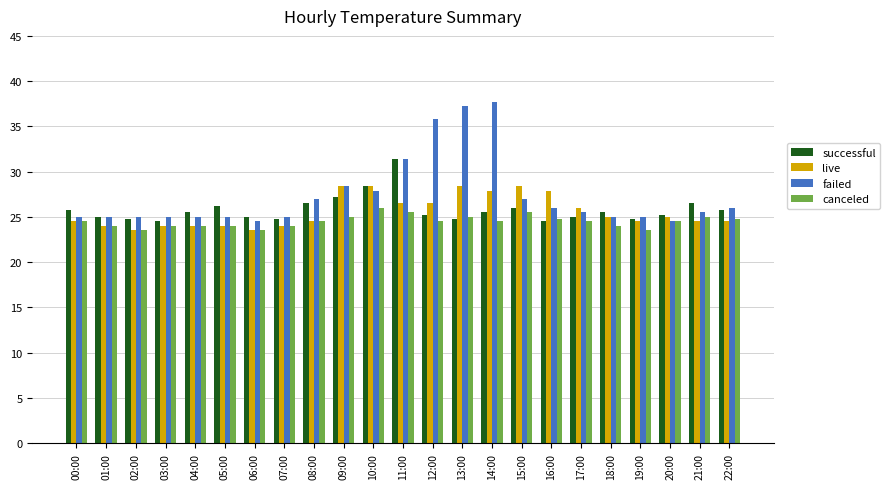

Reading left to right, extract all data points from this chart.

successful: 00:00=25.8	01:00=25.0	02:00=24.8	03:00=24.5	04:00=25.5	05:00=26.2	06:00=25.0	07:00=24.8	08:00=26.5	09:00=27.2	10:00=28.4	11:00=31.4	12:00=25.2	13:00=24.8	14:00=25.5	15:00=26.0	16:00=24.5	17:00=25.0	18:00=25.5	19:00=24.8	20:00=25.2	21:00=26.5	22:00=25.8
live: 00:00=24.5	01:00=24.0	02:00=23.5	03:00=24.0	04:00=24.0	05:00=24.0	06:00=23.5	07:00=24.0	08:00=24.5	09:00=28.4	10:00=28.4	11:00=26.5	12:00=26.5	13:00=28.4	14:00=27.9	15:00=28.4	16:00=27.9	17:00=26.0	18:00=25.0	19:00=24.5	20:00=25.0	21:00=24.5	22:00=24.5
failed: 00:00=25.0	01:00=25.0	02:00=25.0	03:00=25.0	04:00=25.0	05:00=25.0	06:00=24.5	07:00=25.0	08:00=27.0	09:00=28.4	10:00=27.9	11:00=31.4	12:00=35.8	13:00=37.2	14:00=37.7	15:00=27.0	16:00=26.0	17:00=25.5	18:00=25.0	19:00=25.0	20:00=24.5	21:00=25.5	22:00=26.0
canceled: 00:00=24.5	01:00=24.0	02:00=23.5	03:00=24.0	04:00=24.0	05:00=24.0	06:00=23.5	07:00=24.0	08:00=24.5	09:00=25.0	10:00=26.0	11:00=25.5	12:00=24.5	13:00=25.0	14:00=24.5	15:00=25.5	16:00=24.8	17:00=24.5	18:00=24.0	19:00=23.5	20:00=24.5	21:00=25.0	22:00=24.8